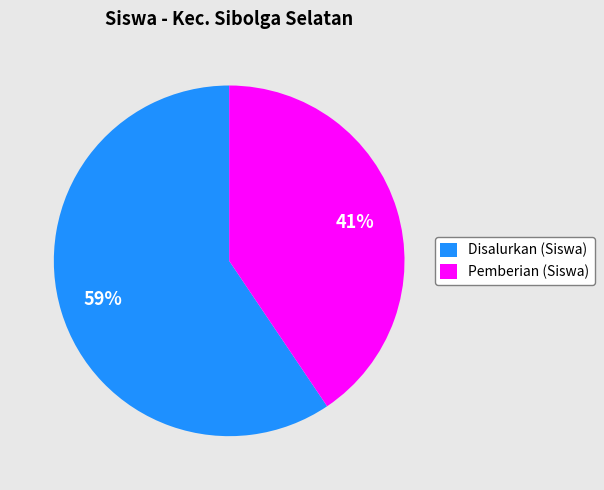

Which has a higher value, Disalurkan (Siswa) or Pemberian (Siswa)?

Disalurkan (Siswa)